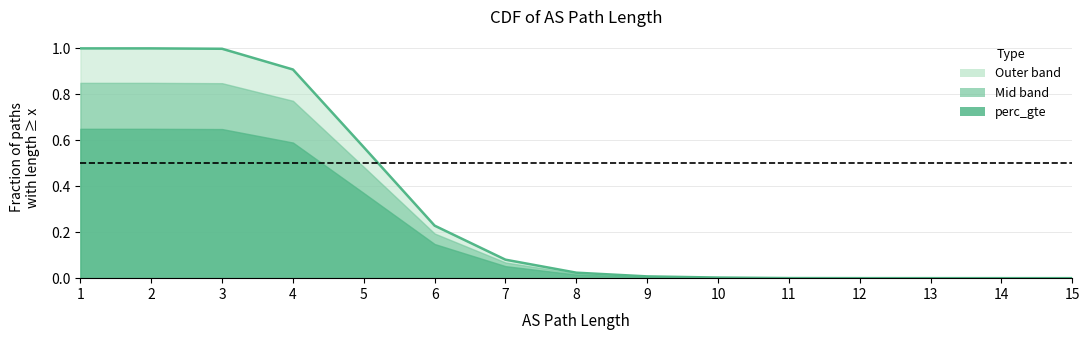

What is the sum of all values?

4.8